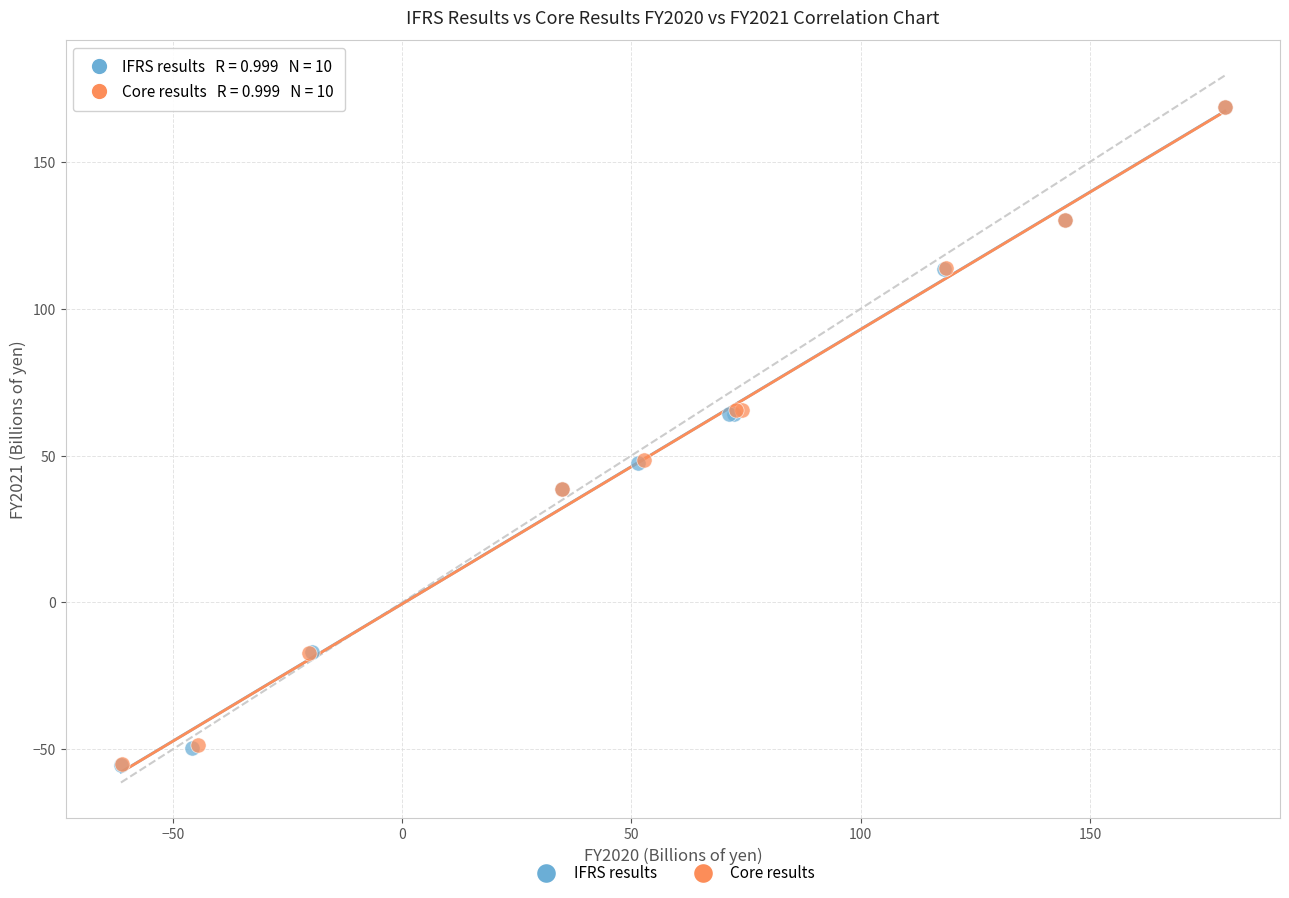

Which series has the largest Y range (max minus min)?

IFRS results